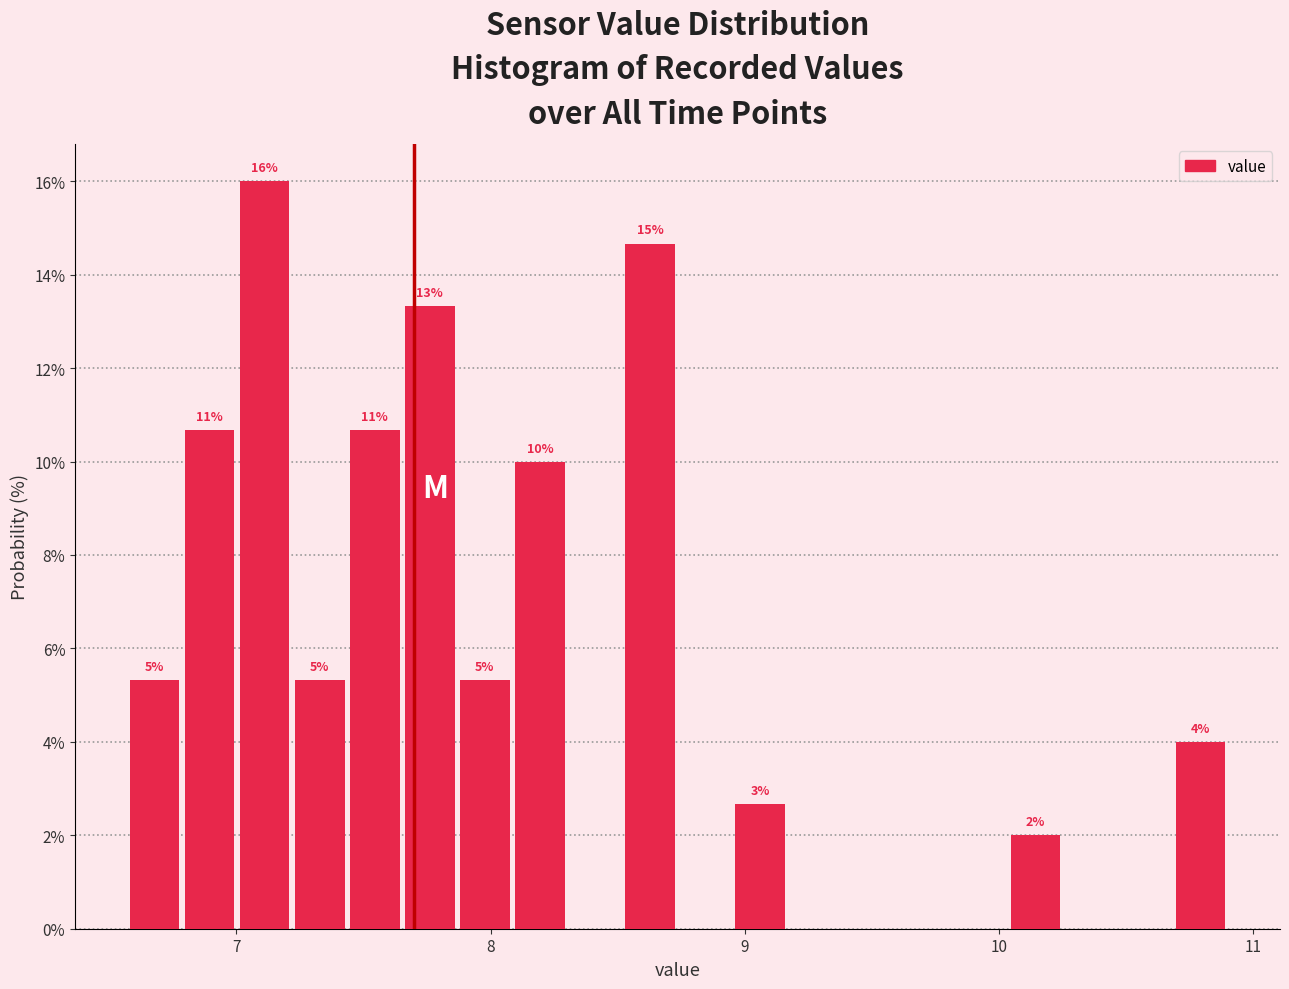

Read against the x-axis, roughly where is the centre of the tallest bar?

7.1